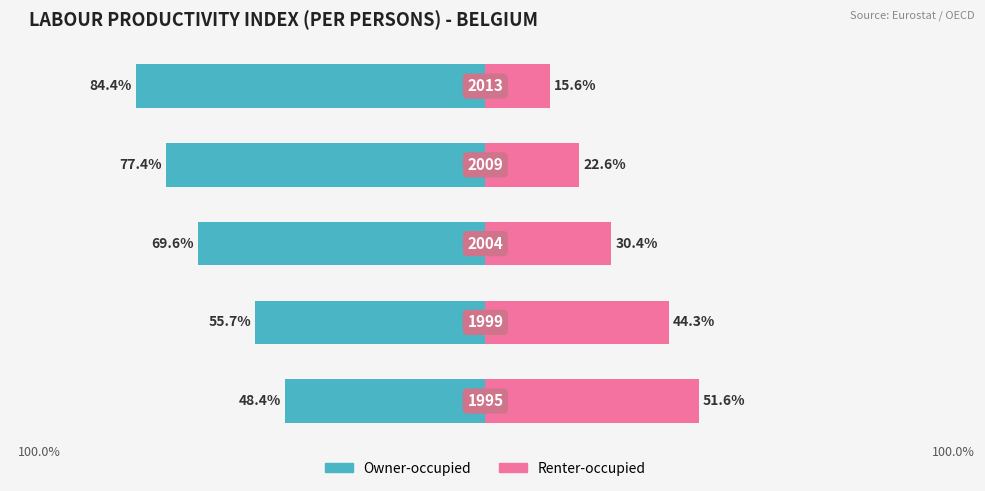

What is the maximum value for Renter-occupied?

51.6